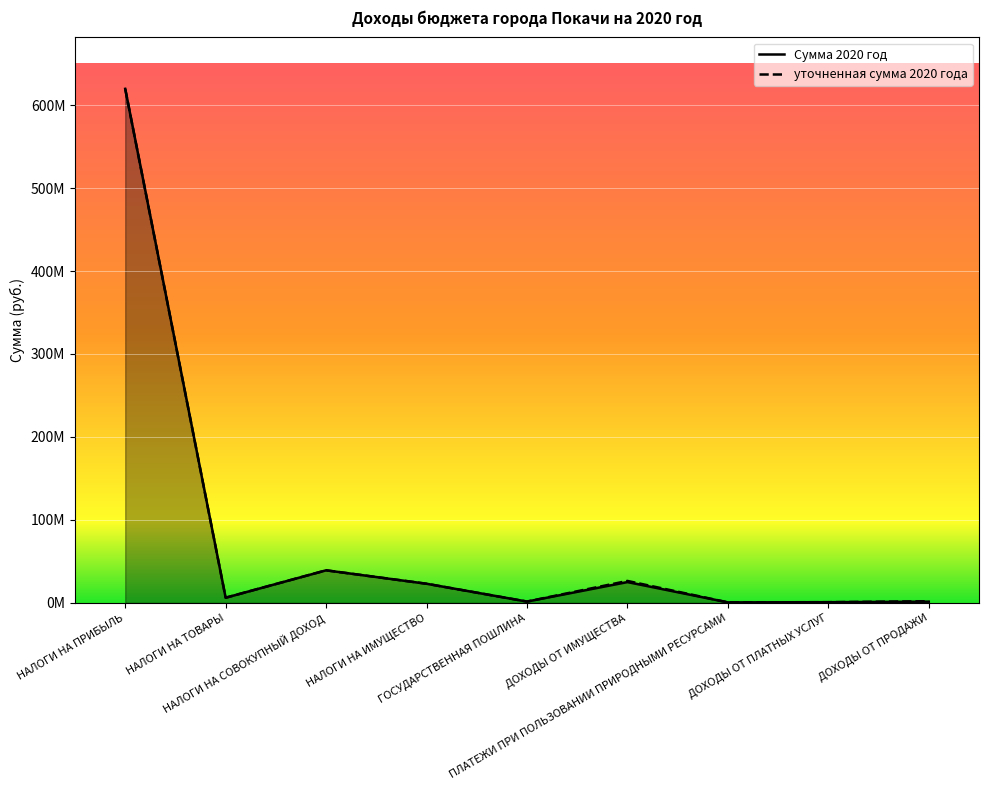

The value of уточненная сумма 2020 года at ДОХОДЫ ОТ ПРОДАЖИ is 2066300.0. True or false?

True